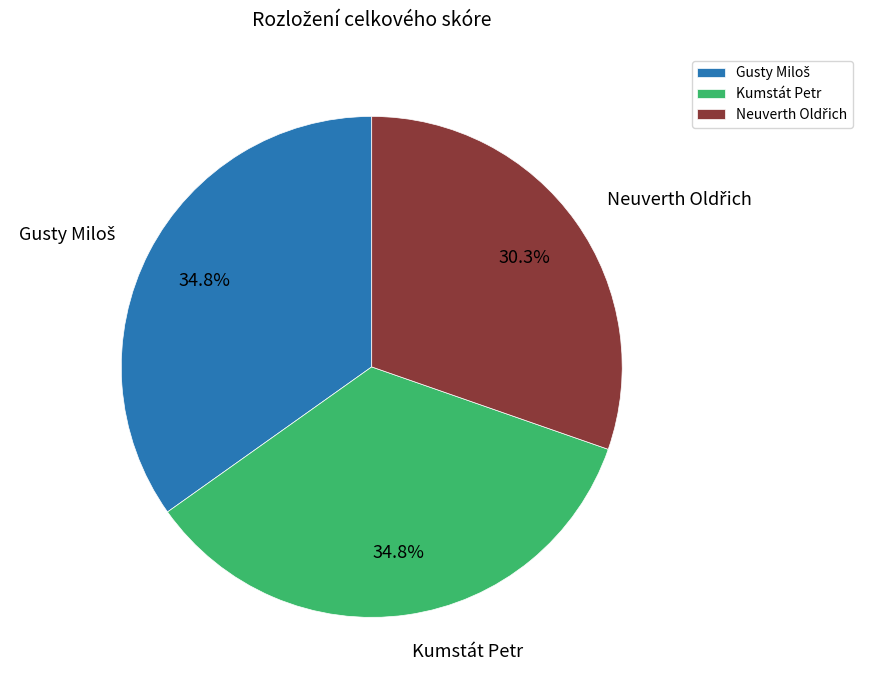

What portion of the pie excludes Kumstát Petr?

65.2%